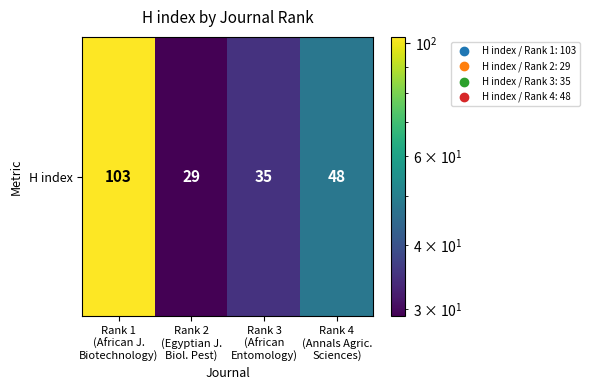

Between Rank 4
(Annals Agric.
Sciences) and Rank 2
(Egyptian J.
Biol. Pest), which is larger?

Rank 4
(Annals Agric.
Sciences)